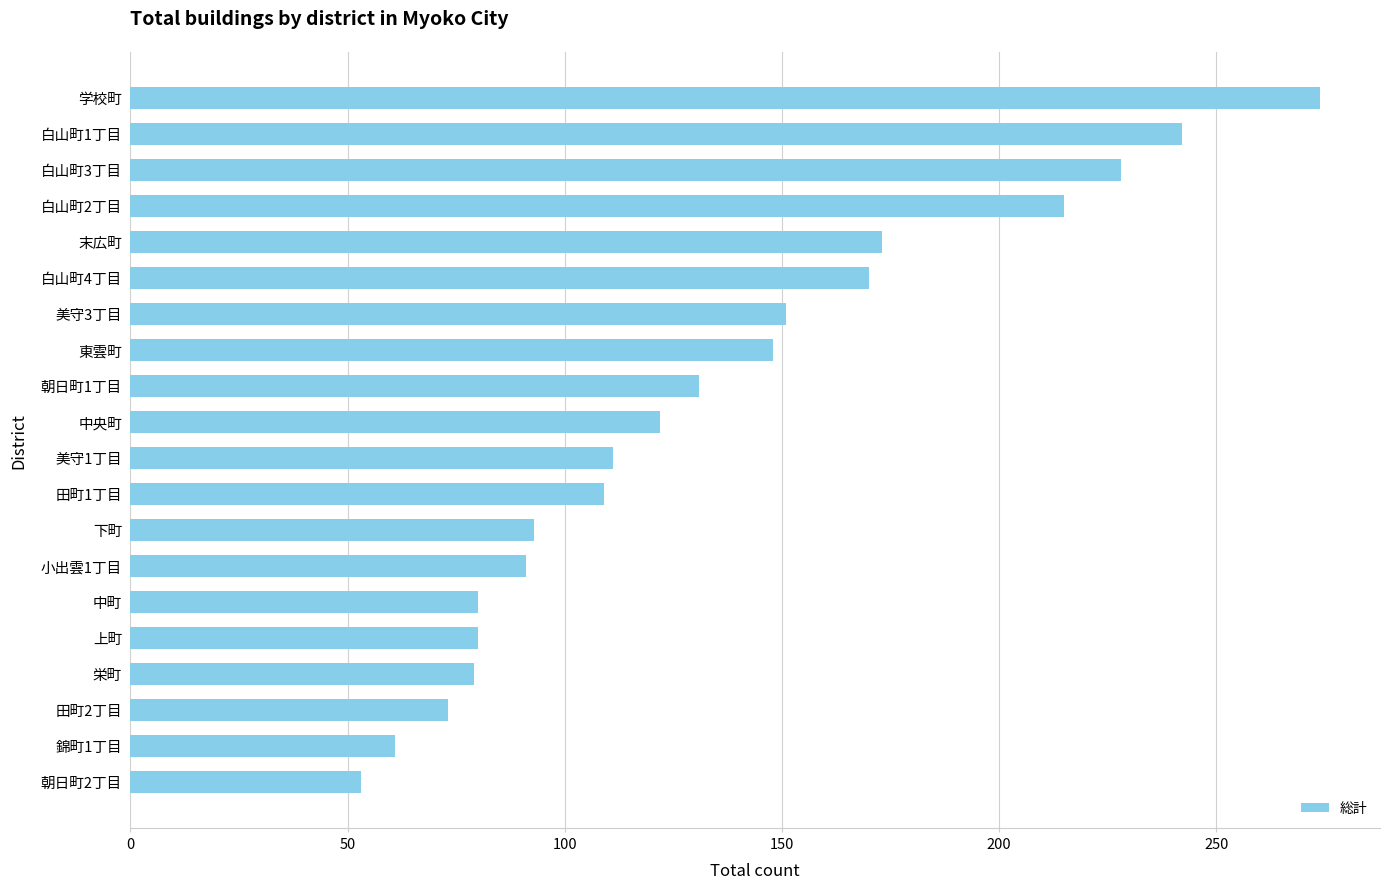

Which label corresponds to the smallest value in the chart?

朝日町2丁目